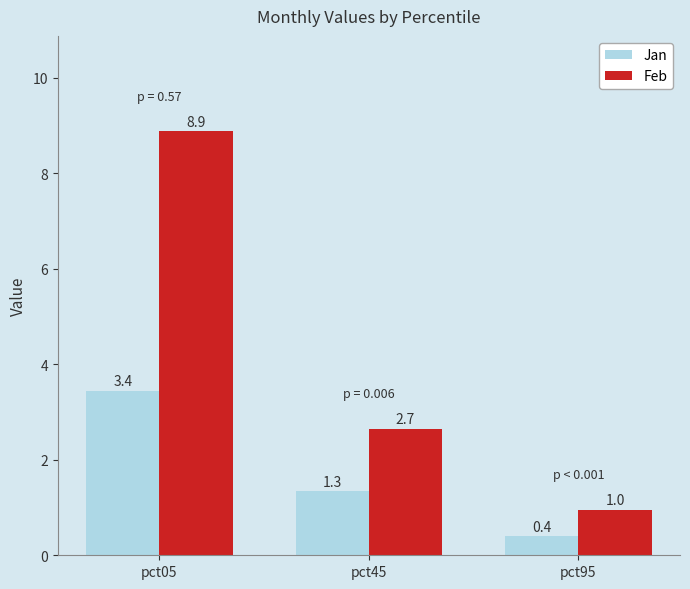

What is the sum of the Feb values at pct45 and pct95?

3.6